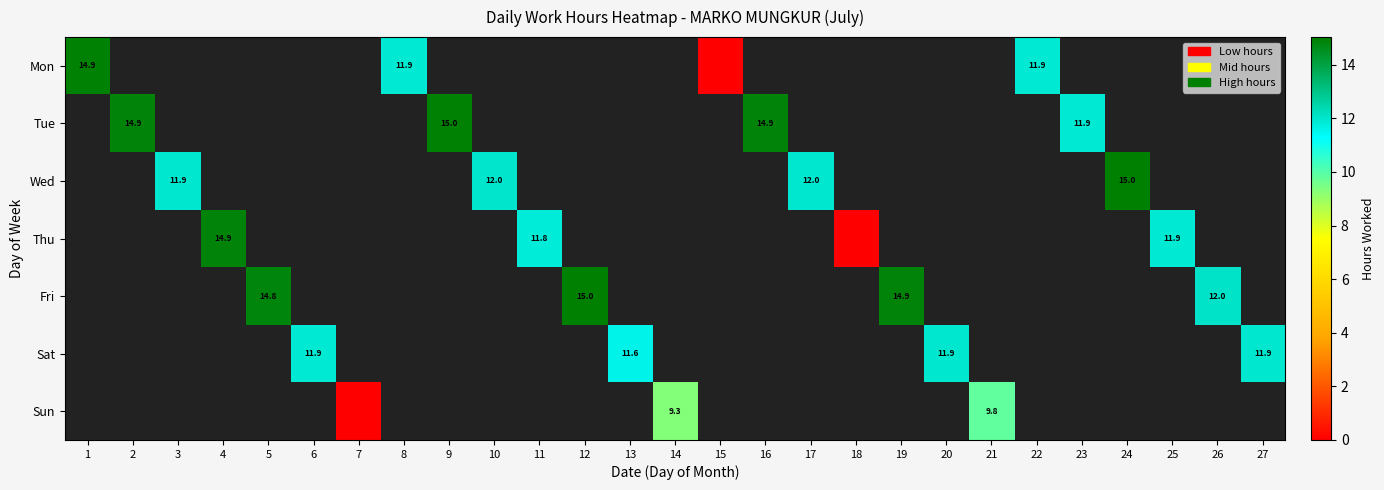

Which has a higher value, 23 or 25?

25